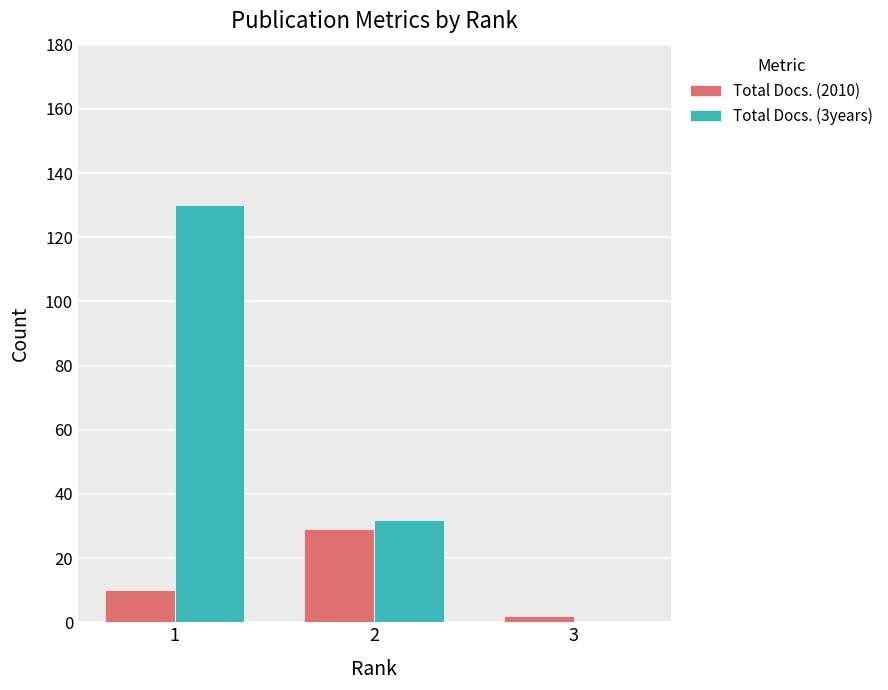

The Total Docs. (3years) series shows 130 at 1. True or false?

True